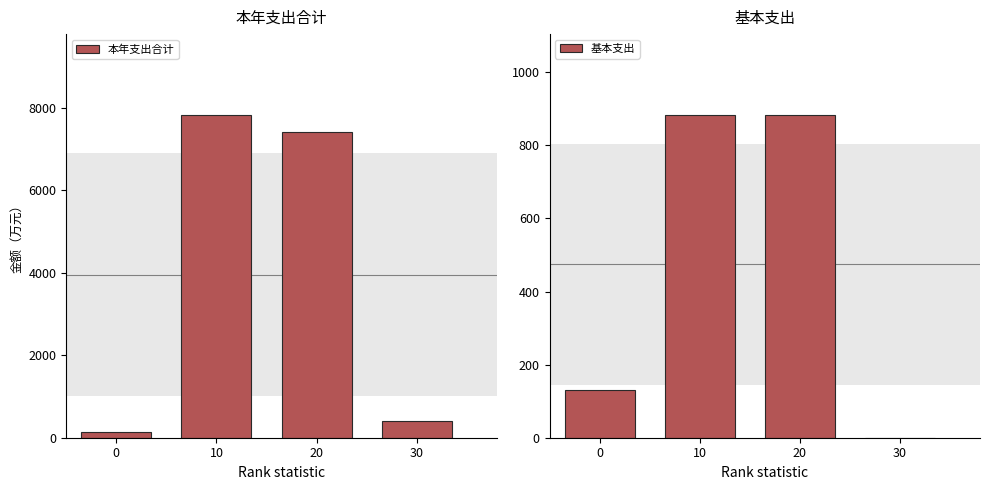

What is the sum of the 本年支出合计 values at 0 and 10?

7956.1